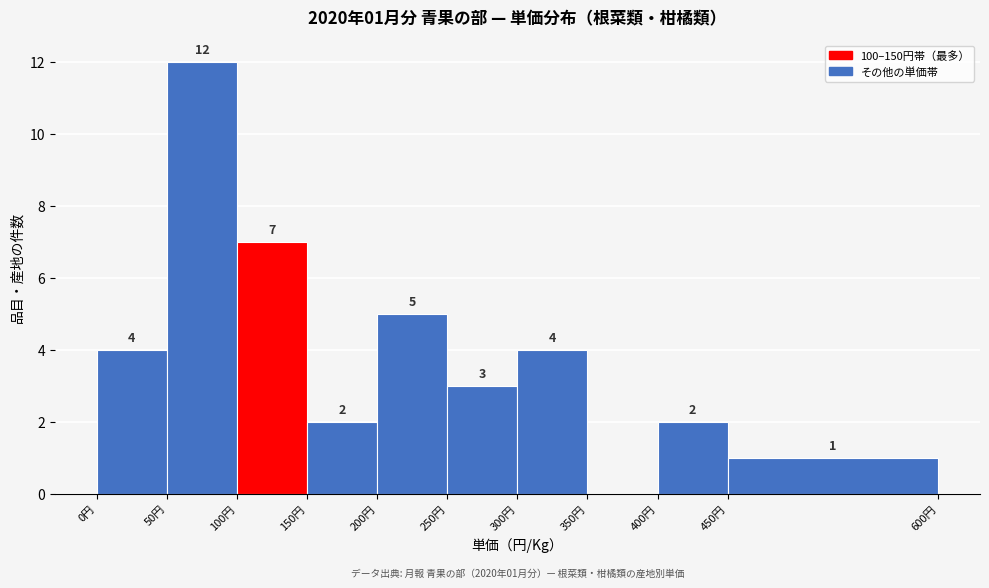

Over which range of the x-axis is the bar tallest?

50 to 100